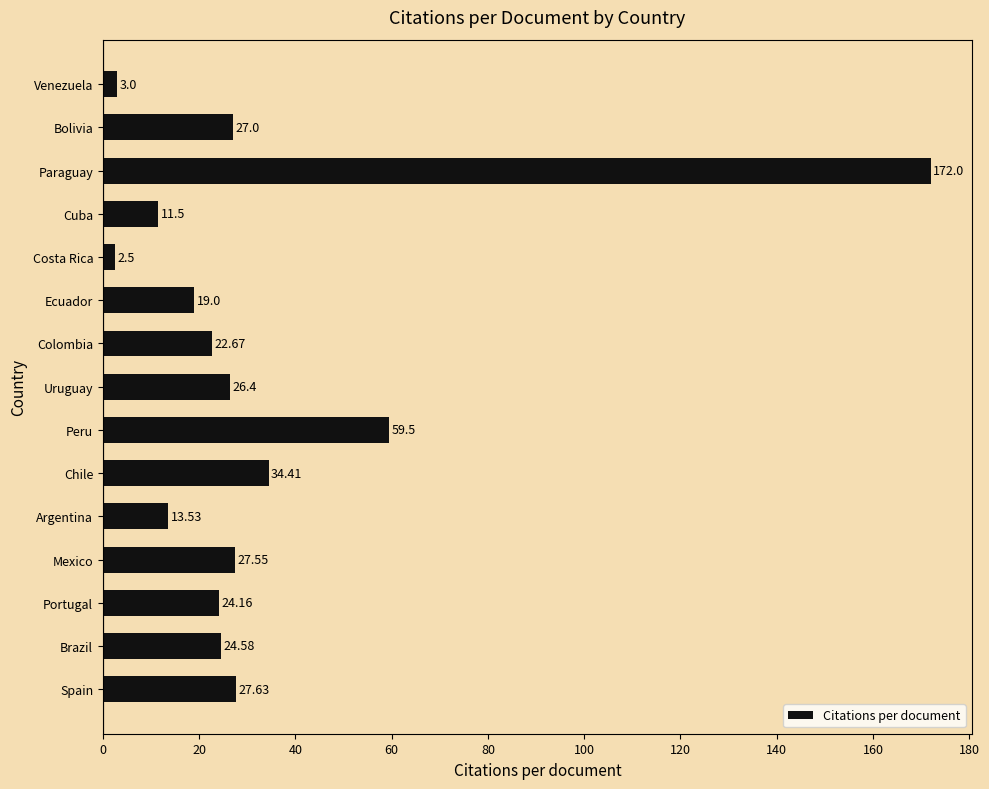

Which category has the lowest value across all series?

Costa Rica